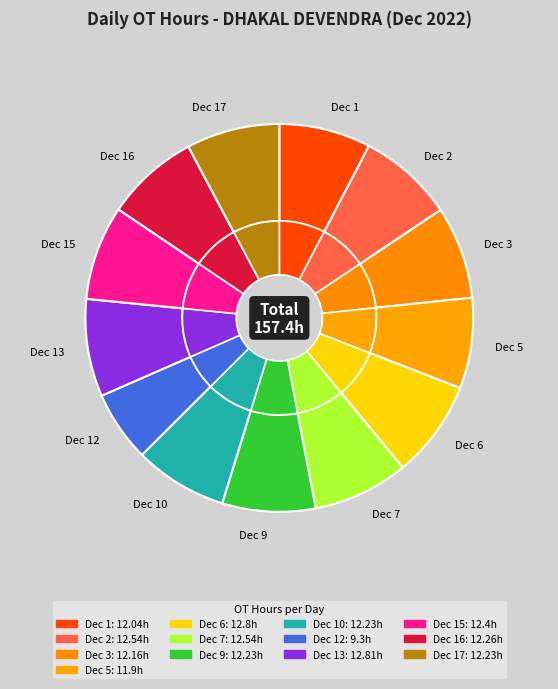

Is Dec 2 the majority of the pie?

No